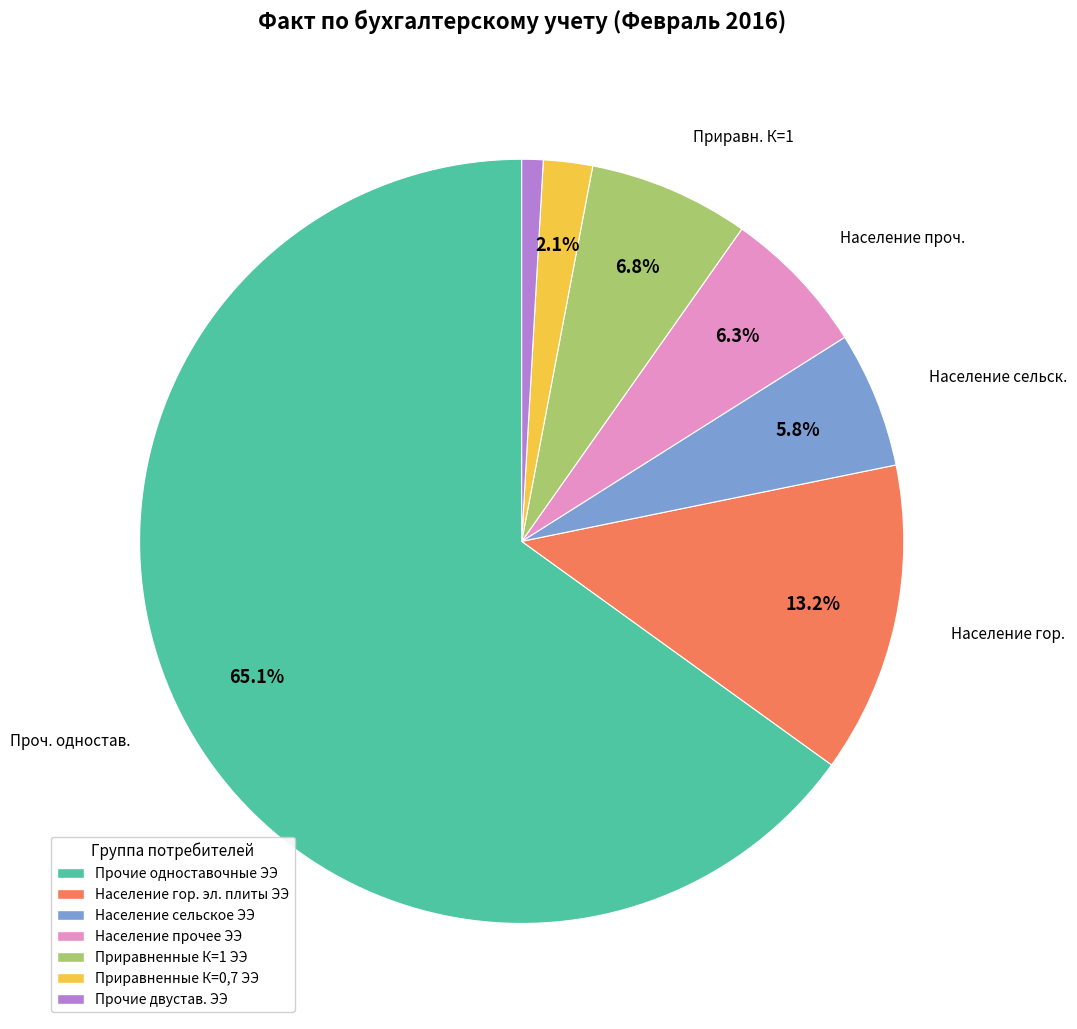

To the nearest percent, what is the combined percentage of Население прочее ЭЭ and Прочие двустав. ЭЭ?

7%